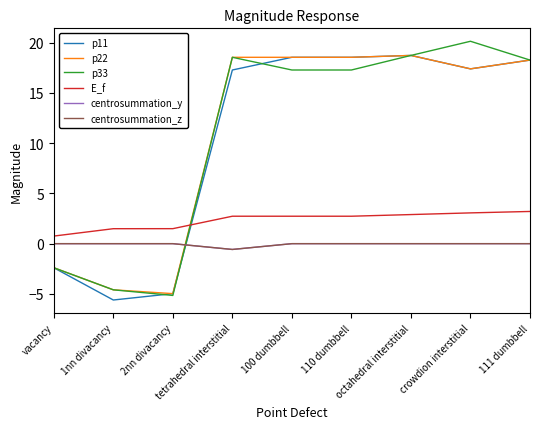

Is this an area chart (filled region under the line)?

No